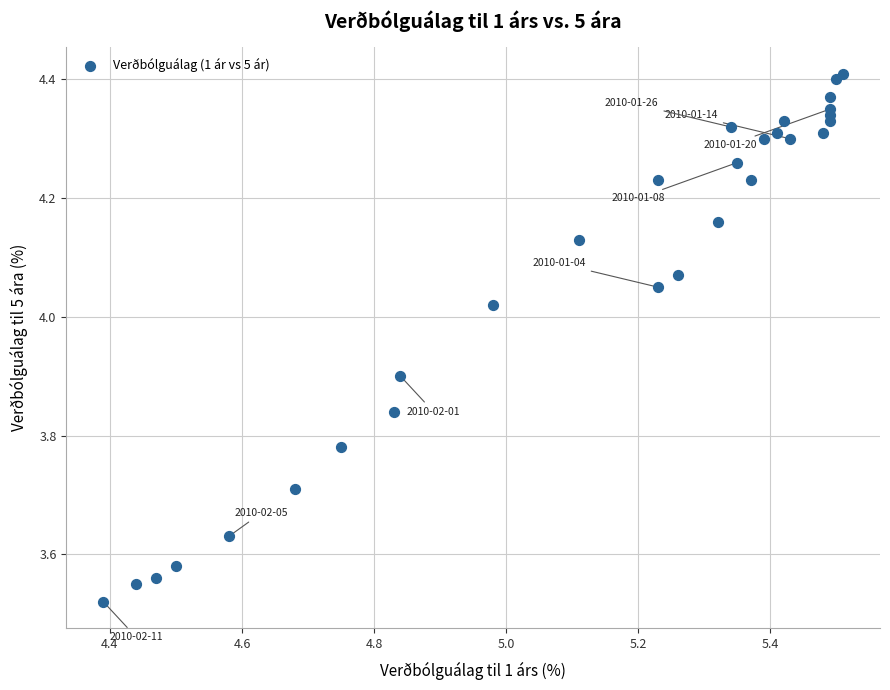

What is the range of Y values (max minus min)?

0.9